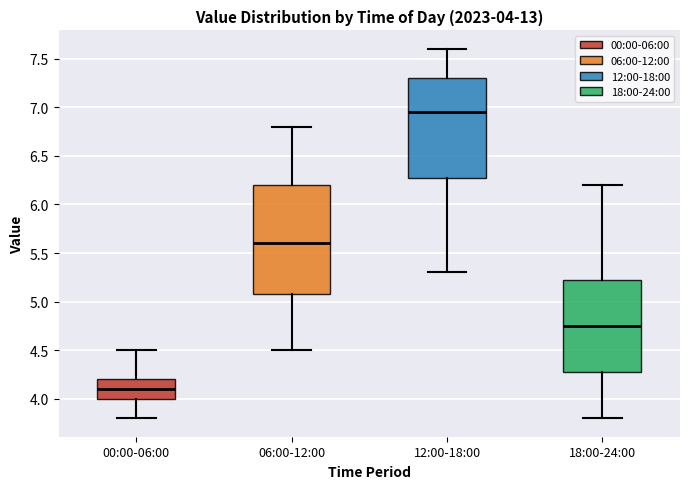

Comparing the boxes themselves (not the whiskers), which one is the tallest?

06:00-12:00